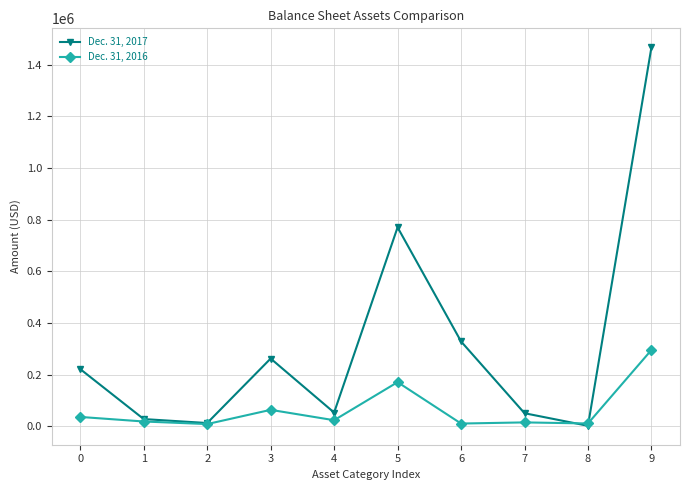

At which category is the sum across all series the highest?

9